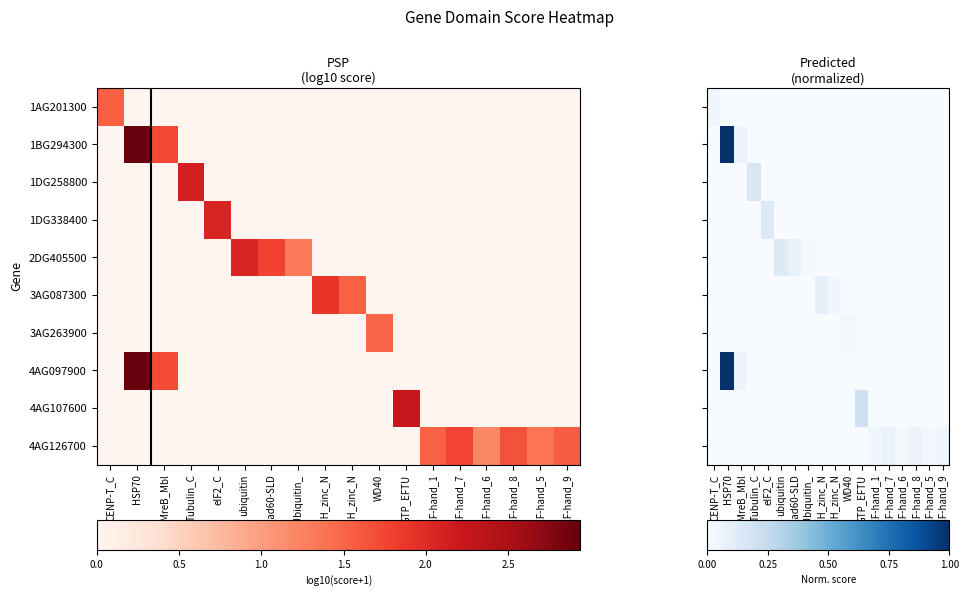

Rank the series by their maximum value, from highest to lowest.

1BG294300, 4AG097900, 4AG107600, 1DG258800, 2DG405500, 1DG338400, 3AG087300, 4AG126700, 1AG201300, 3AG263900